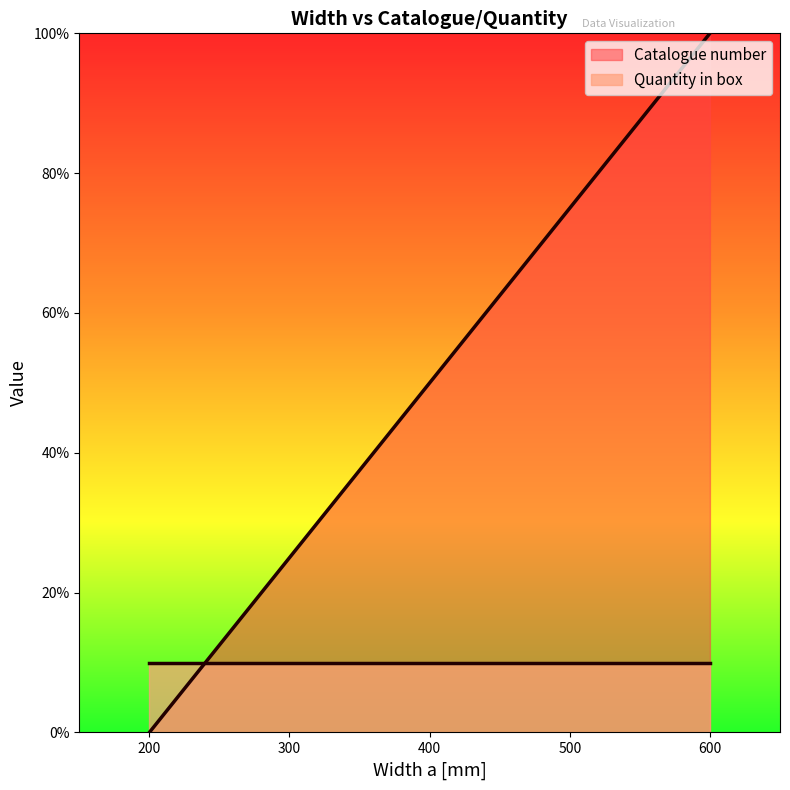

Read the value at 500, to the nearest 50.

100